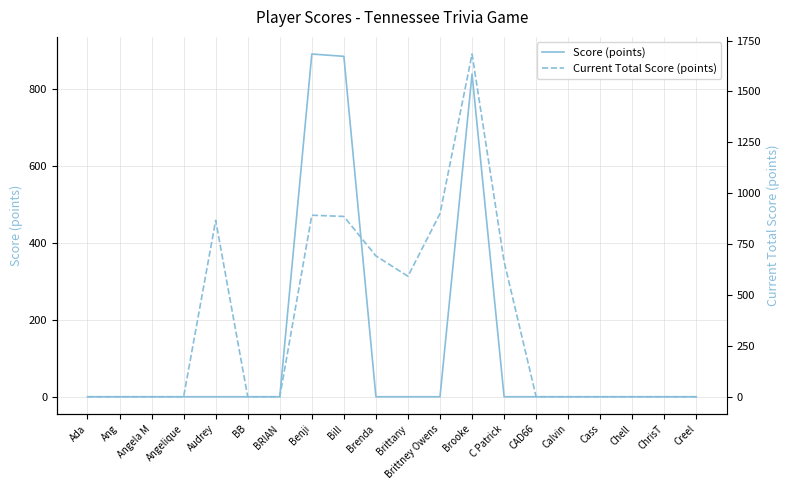

At how many categories does at least one series exceed 713?

5